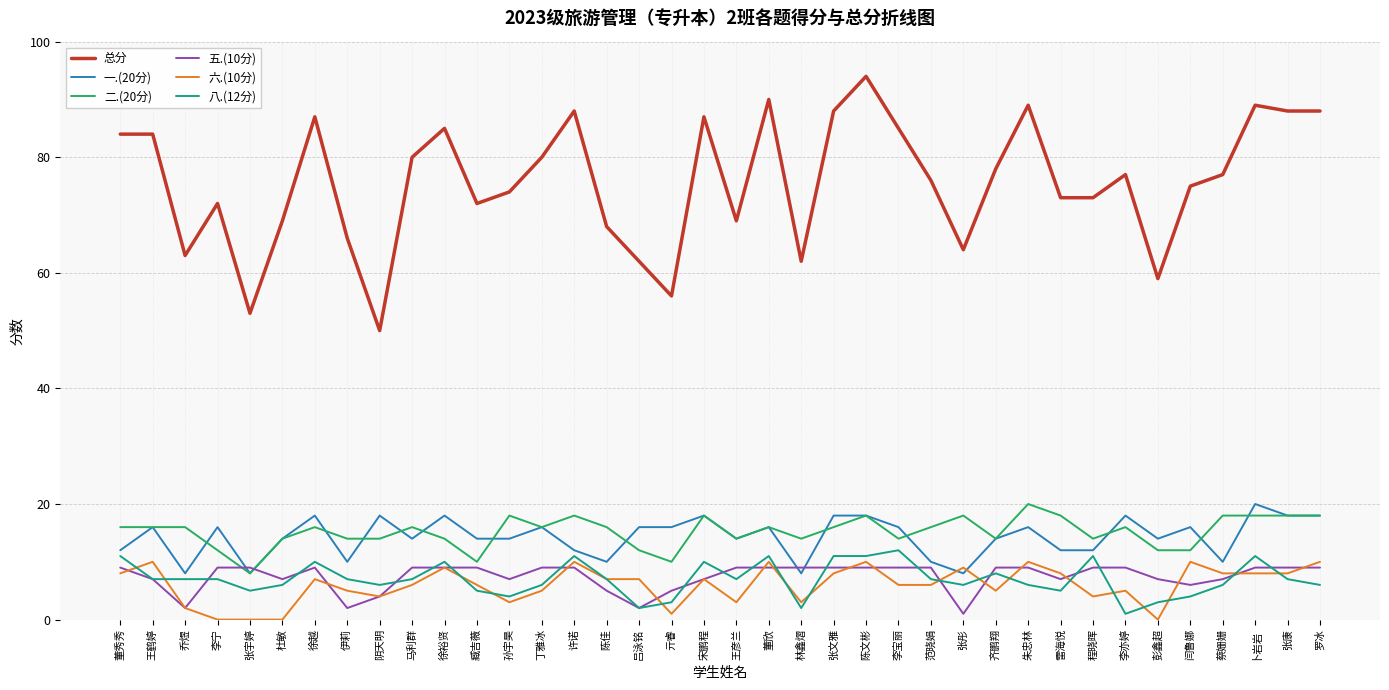

Between 陈佳 and 张文雅, which series saw the biggest shift?

总分